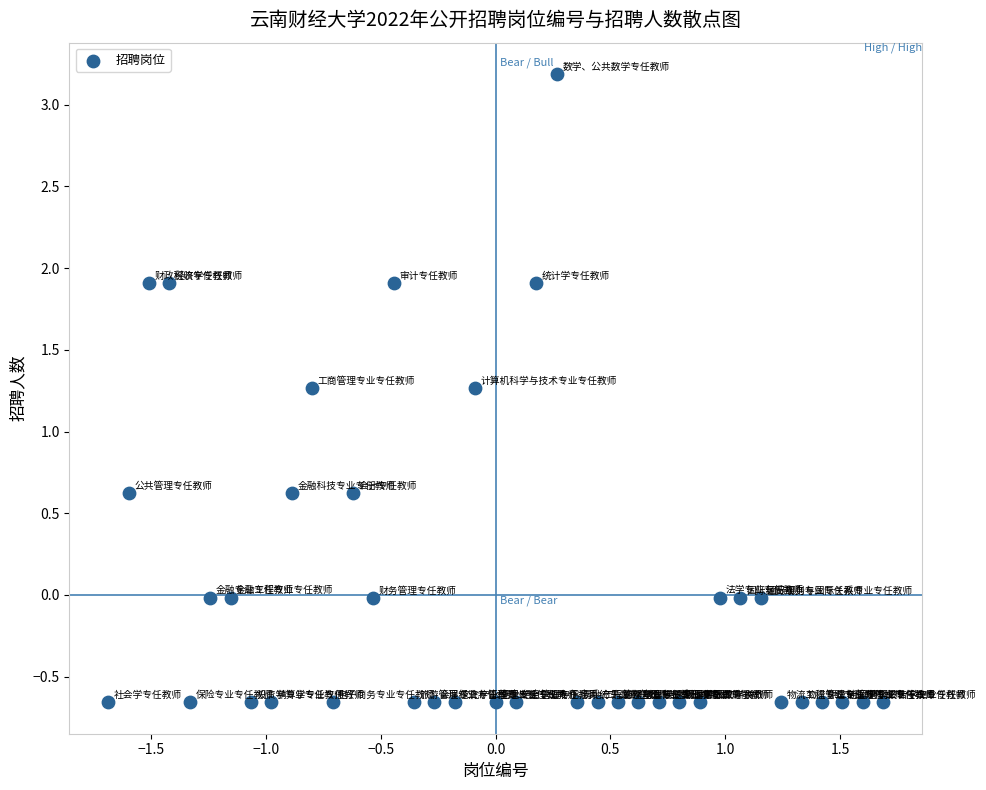

What is the range of Y values (max minus min)?

3.8